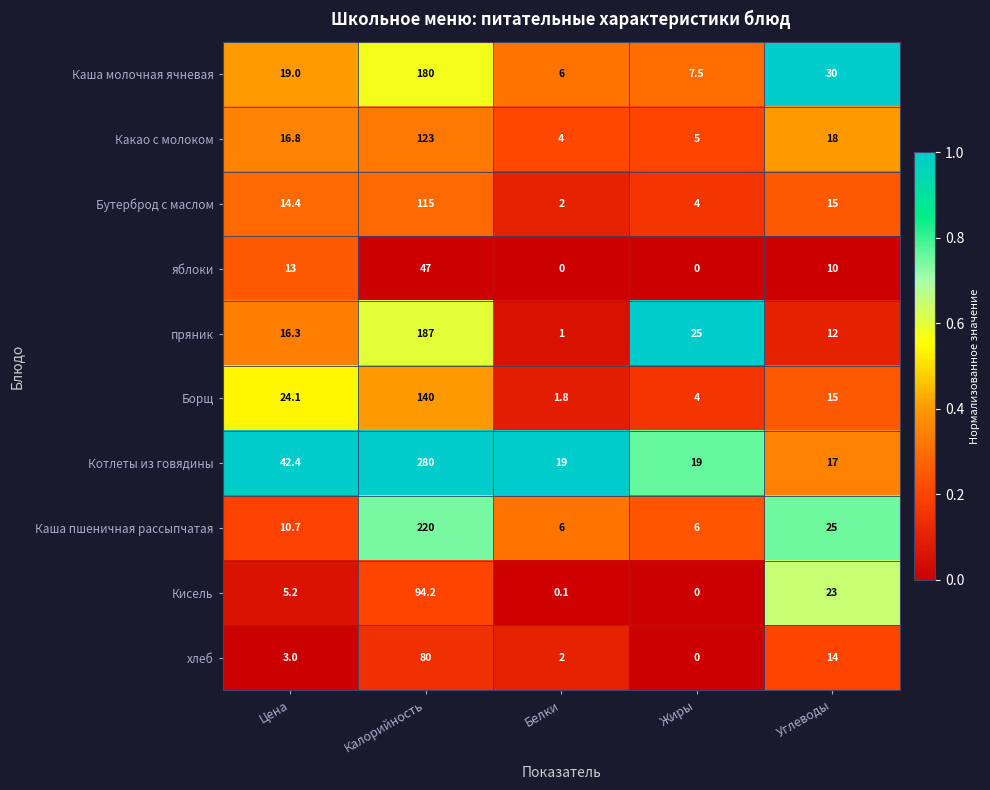

At which category does the chart reach its peak across all series?

Калорийность